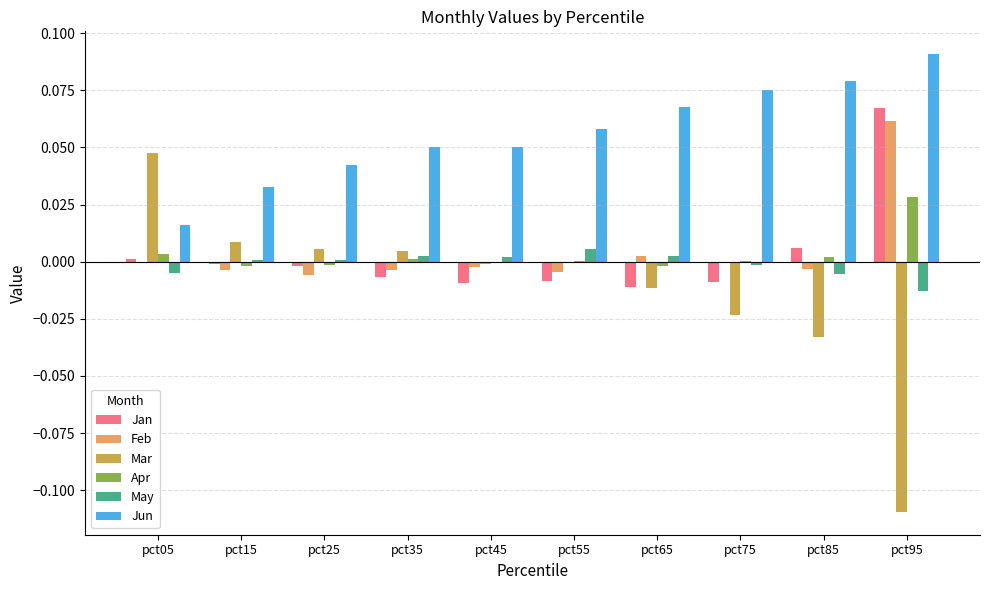

Between pct65 and pct95, which series saw the biggest shift?

Mar